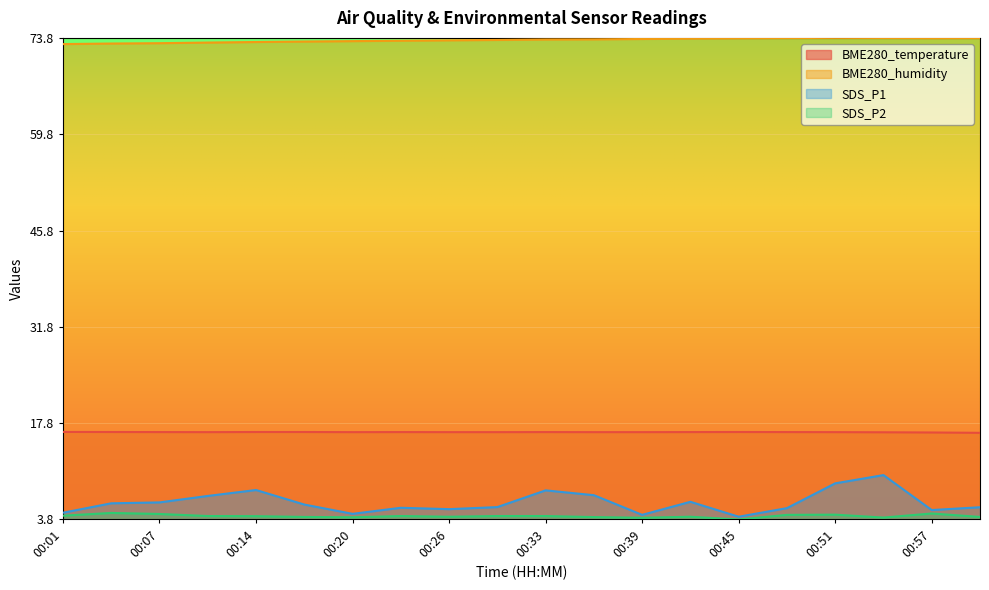

Which category has the lowest value in the SDS_P2 series?

00:45